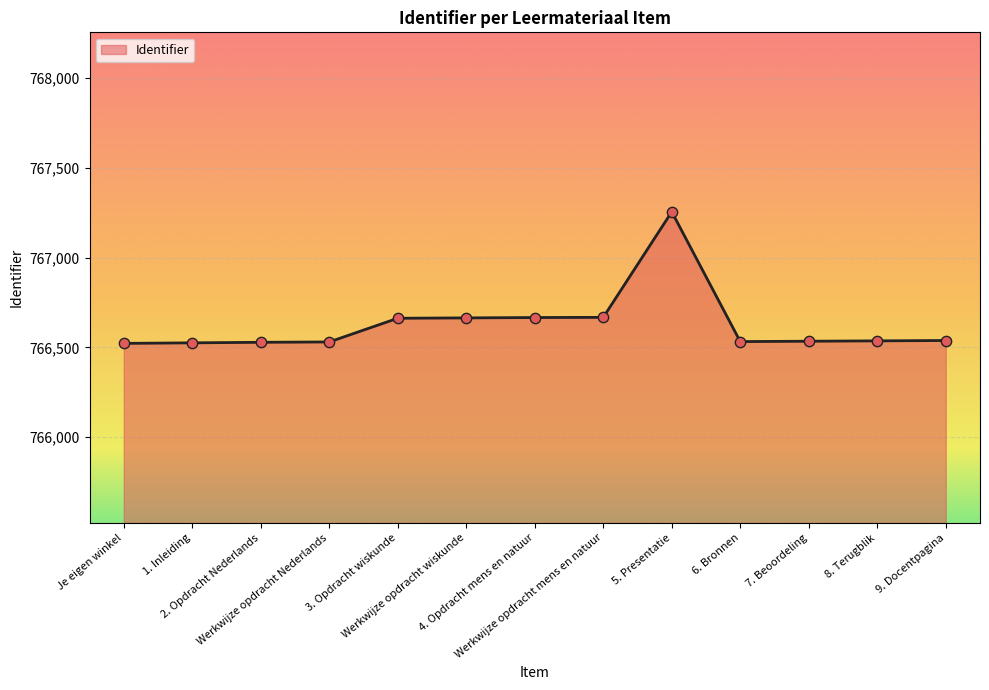

Which has a higher value, 9. Docentpagina or Werkwijze opdracht wiskunde?

Werkwijze opdracht wiskunde